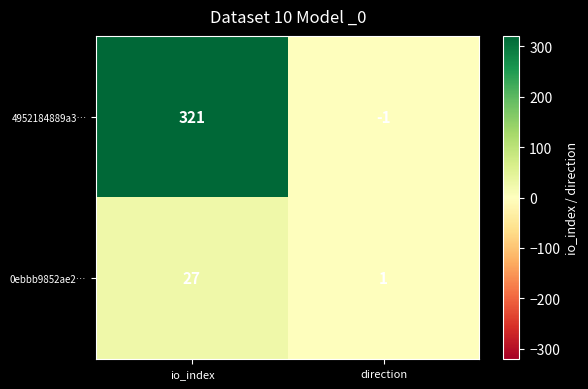

Rank the series by their average value, from highest to lowest.

4952184889a3…, 0ebbb9852ae2…